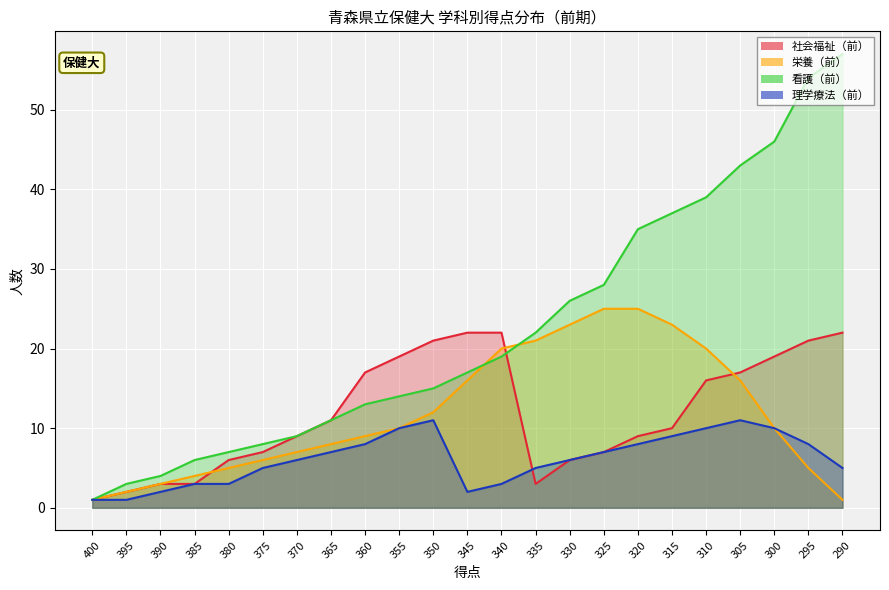

Between 375 and 365, which is larger?

365